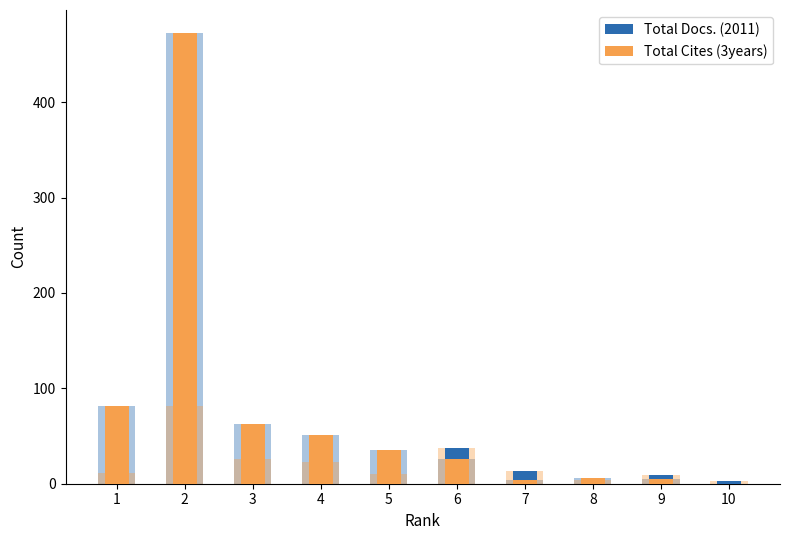

Is the value of Total Cites (3years) at 5 greater than the value of Total Docs. (2011) at 5?

Yes